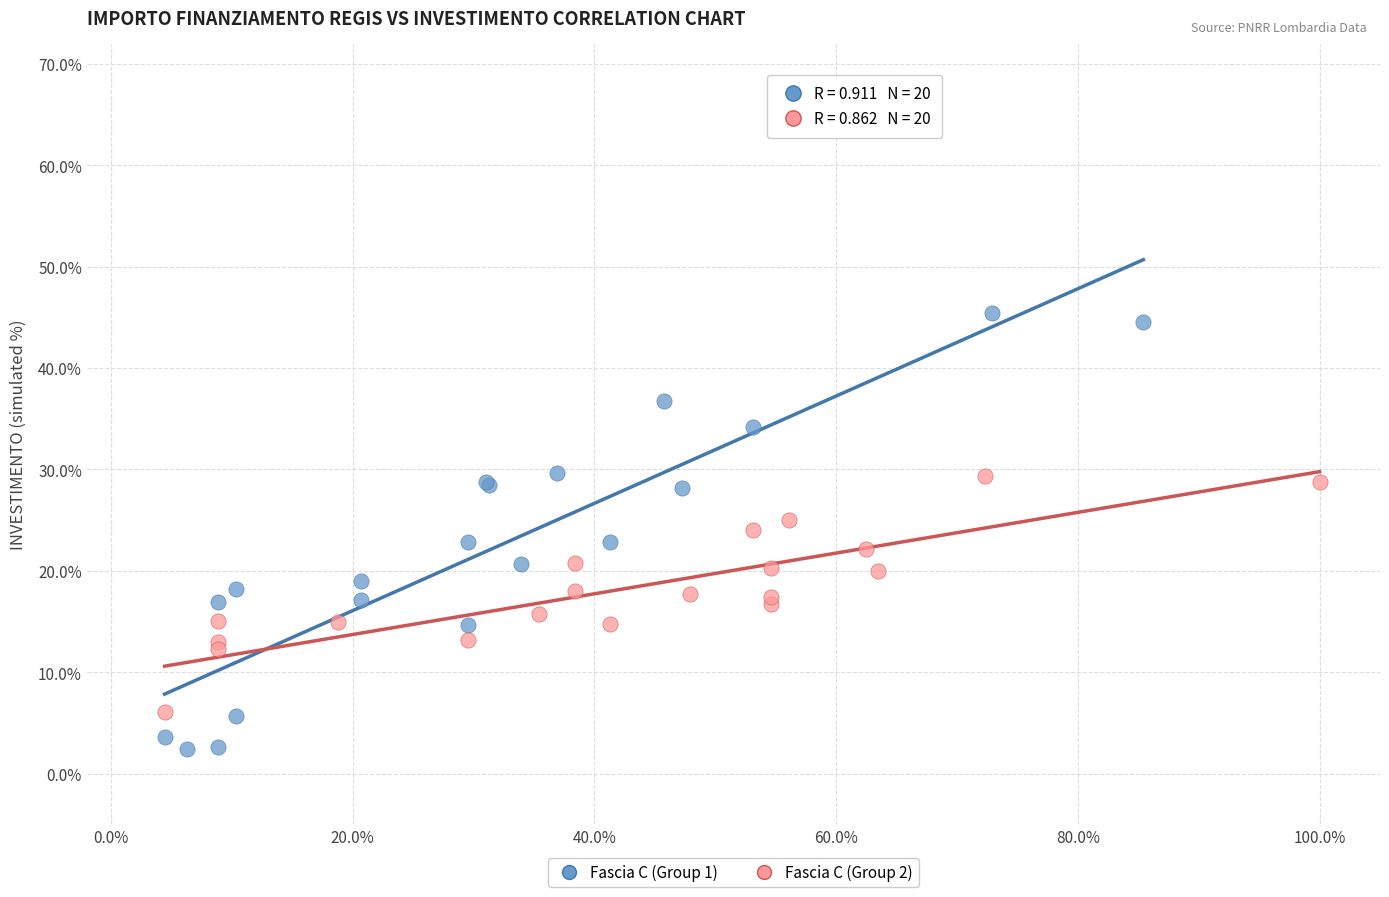

Which series has the widest spread of Y values?

Fascia C (Group 1)